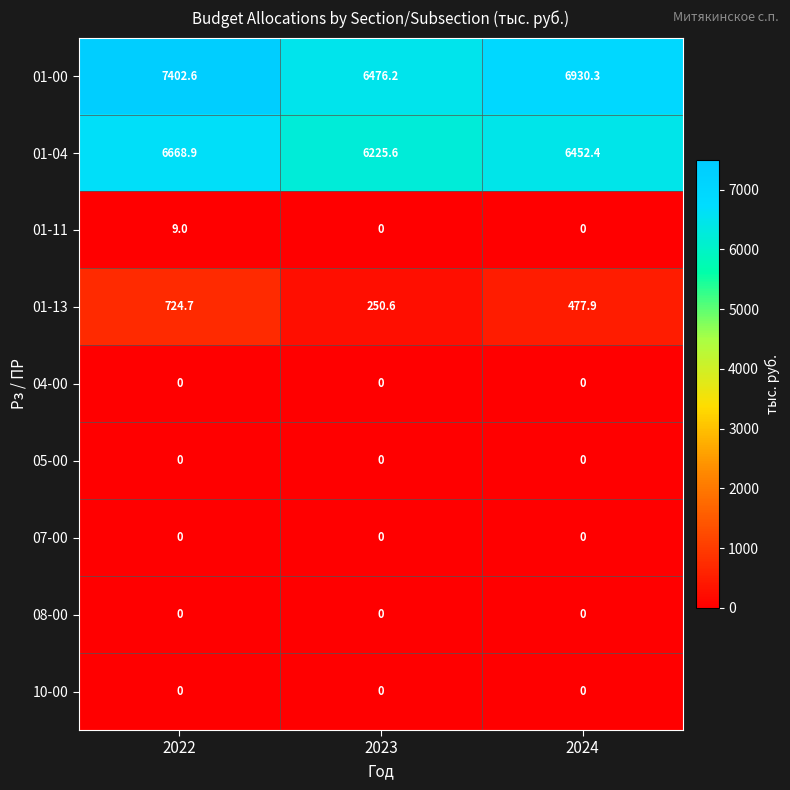

Rank the categories by 01-00 value from lowest to highest.

2023, 2024, 2022